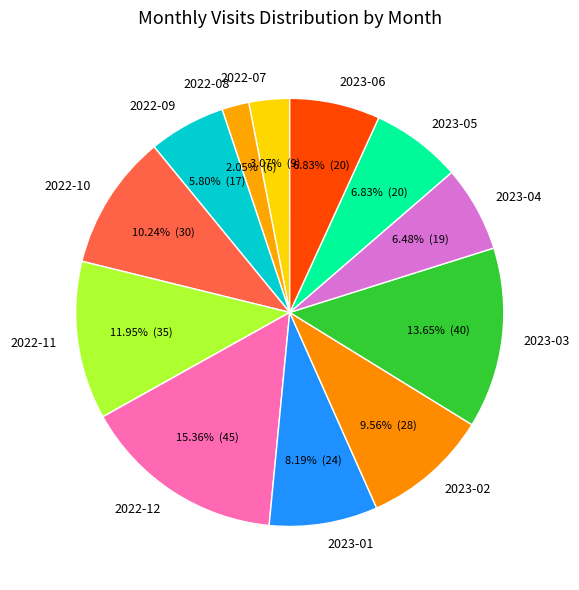

Is the sum of 2022-07 and 2023-04 greater than half?

No